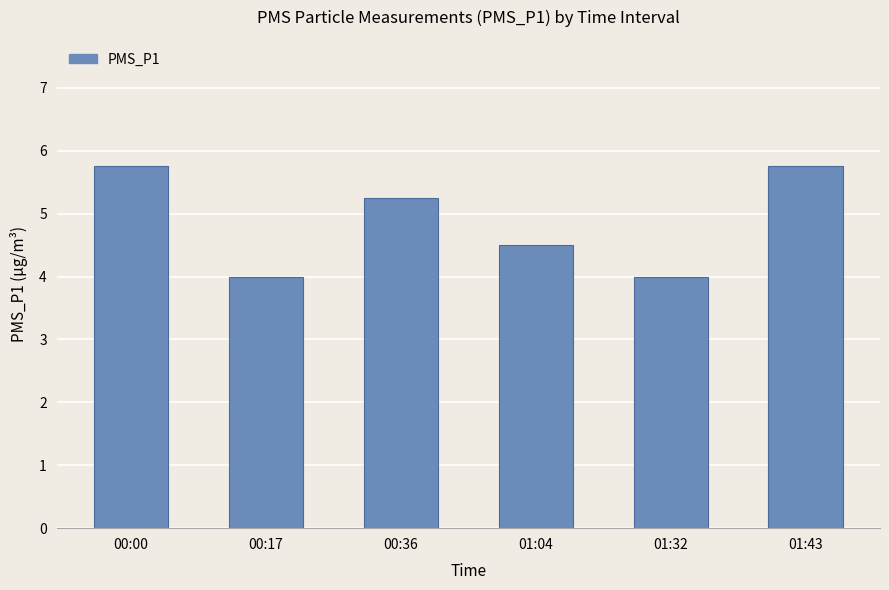

Does the chart contain any negative values?

No